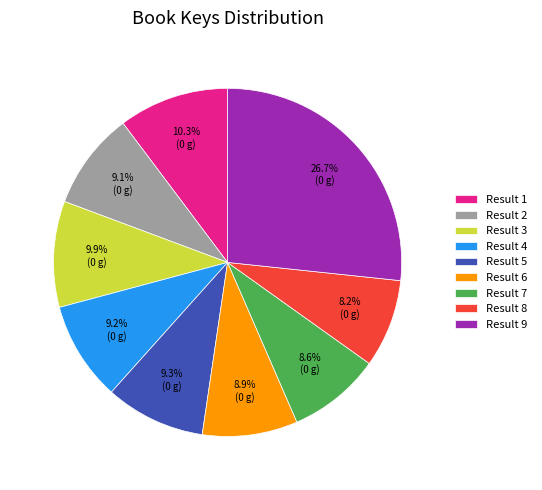

Does any single category account for the majority?

No